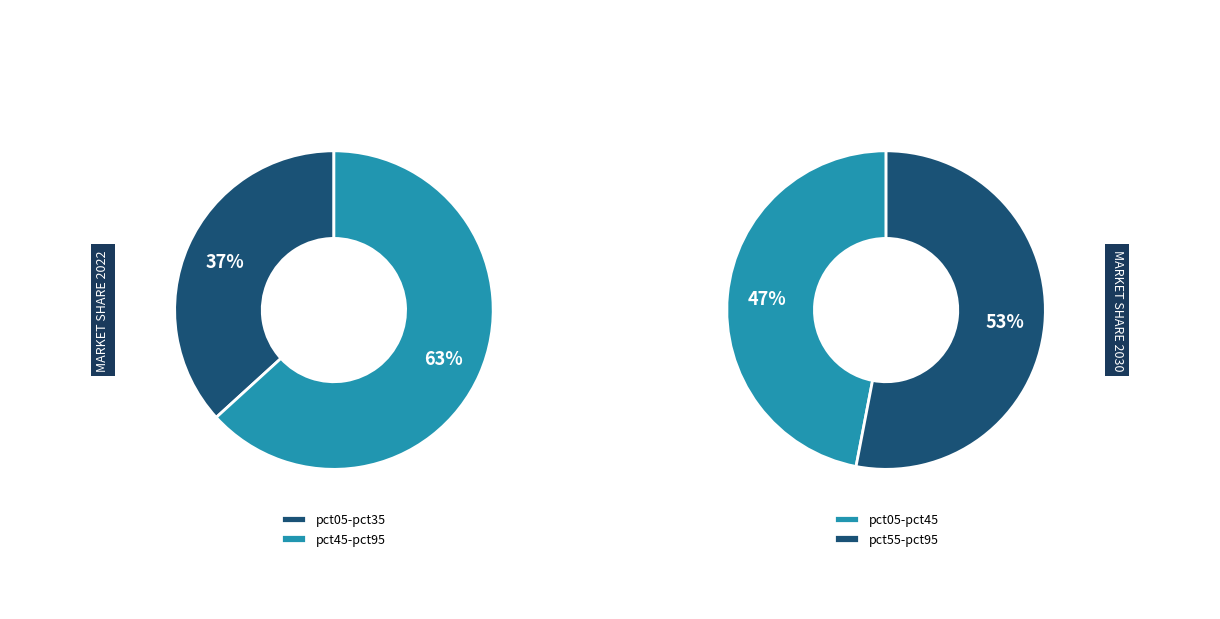

Is pct35 the majority of the pie?

No